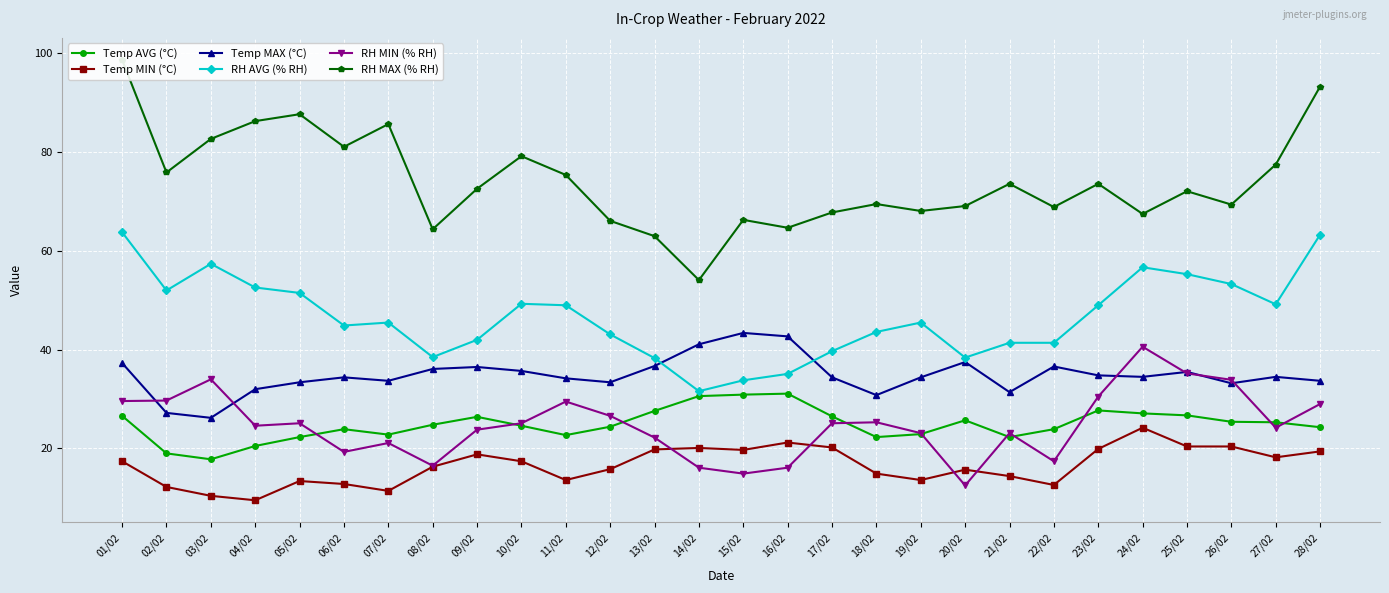

The RH MAX (% RH) series shows 113.9 at 18/02. True or false?

False